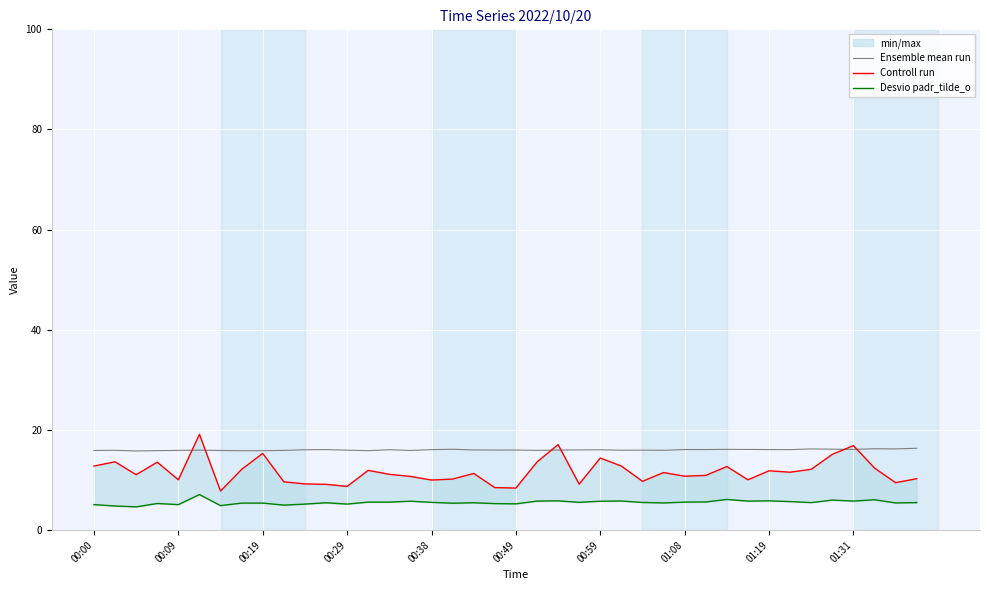

List the series in order of their overall mean, highest first.

Ensemble mean run, Controll run, Desvio padr_tilde_o